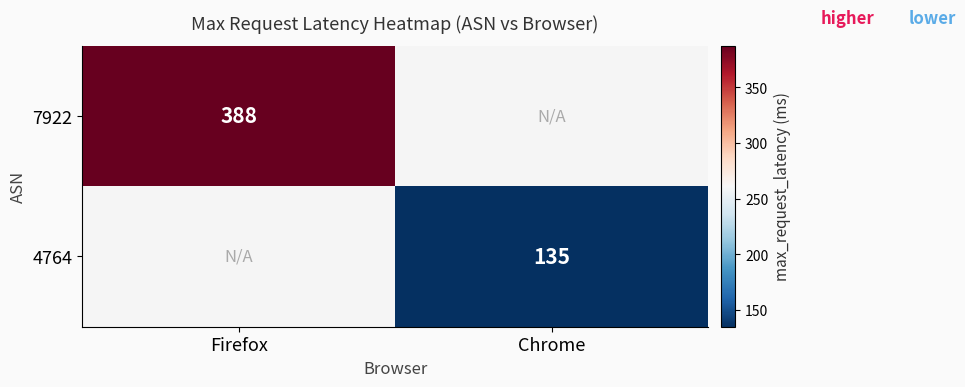

The value of 4764 at Chrome is 68.2. True or false?

False